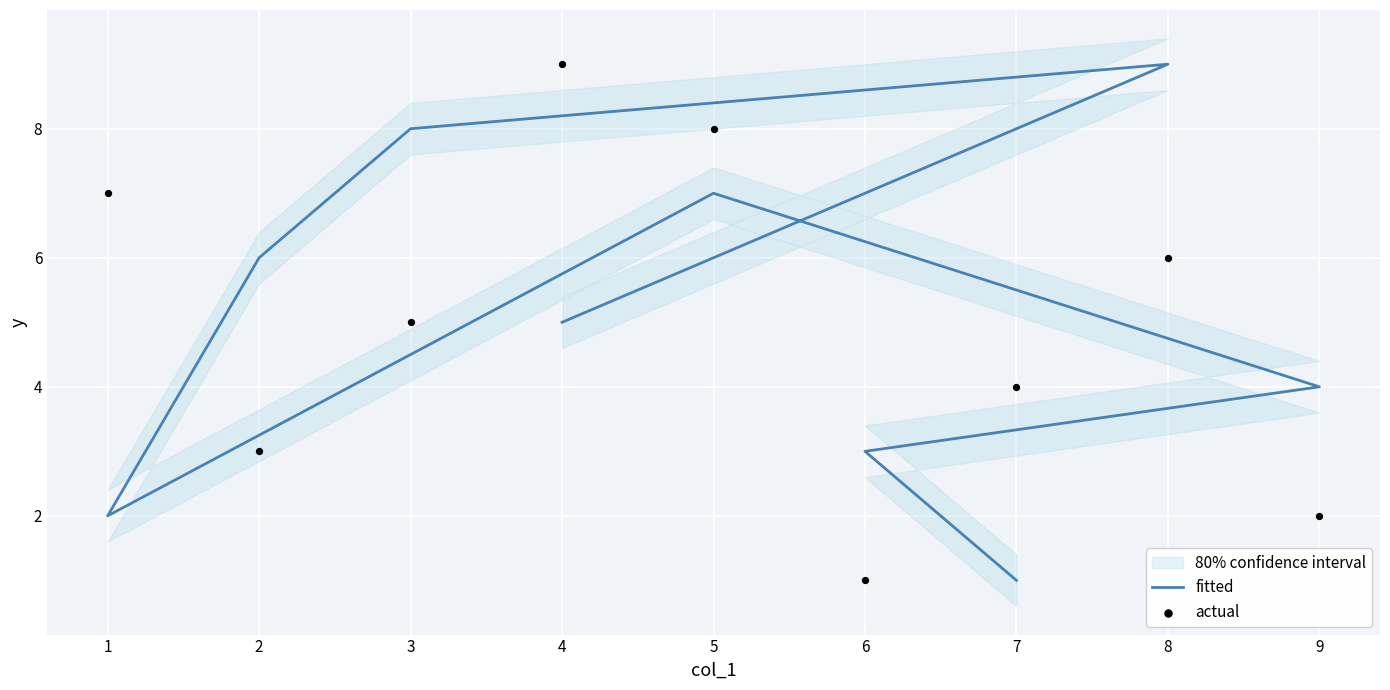

Which series has the largest Y range (max minus min)?

fitted